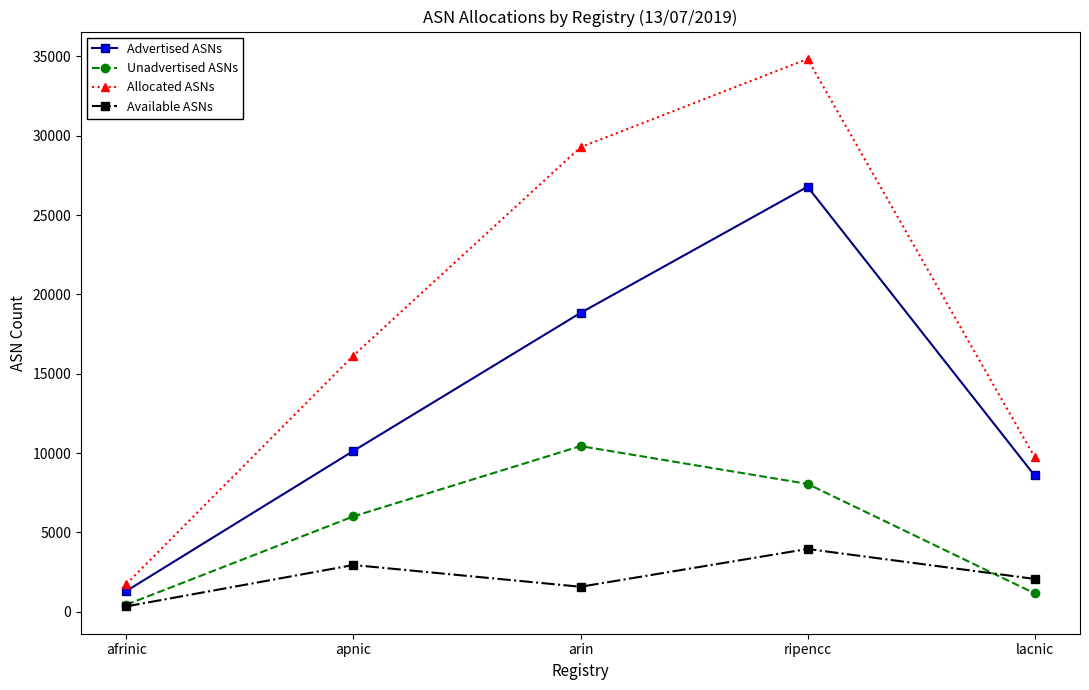

True or false: Advertised ASNs has a value of 8590 at lacnic.

True